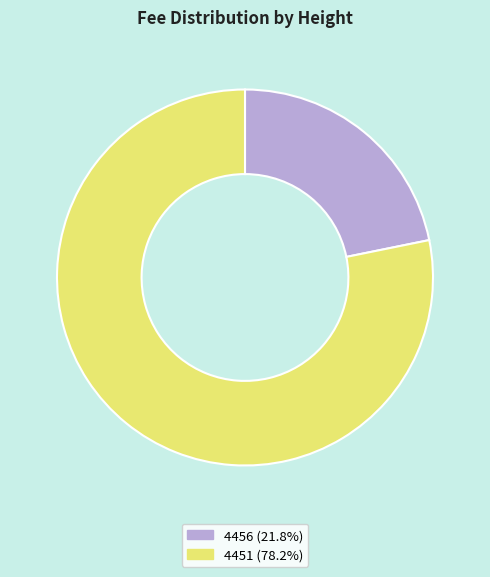

Which category has the smallest portion of the pie?

4456